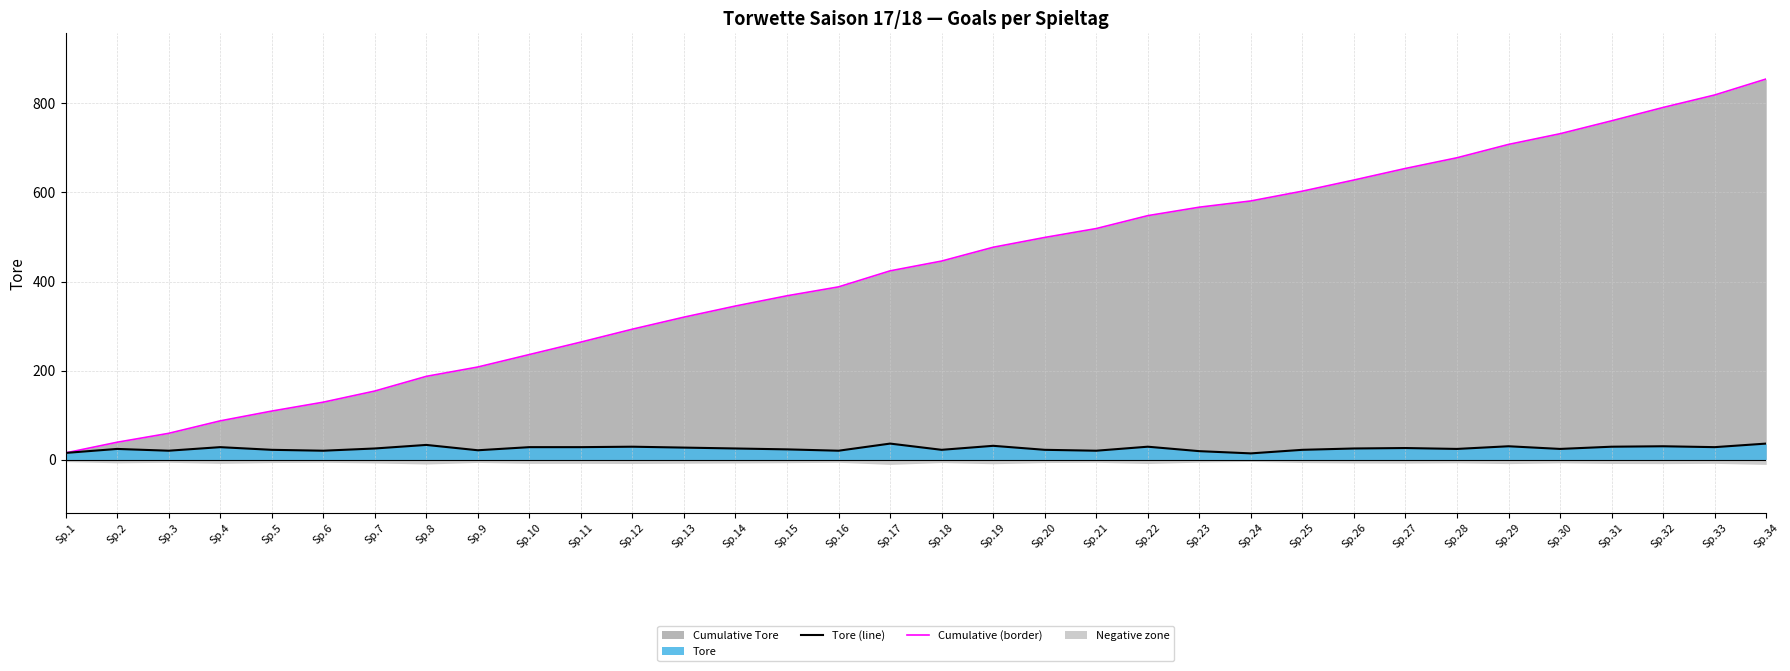

Is the value of Cumulative (border) at Sp.31 greater than the value of Tore (line) at Sp.3?

Yes